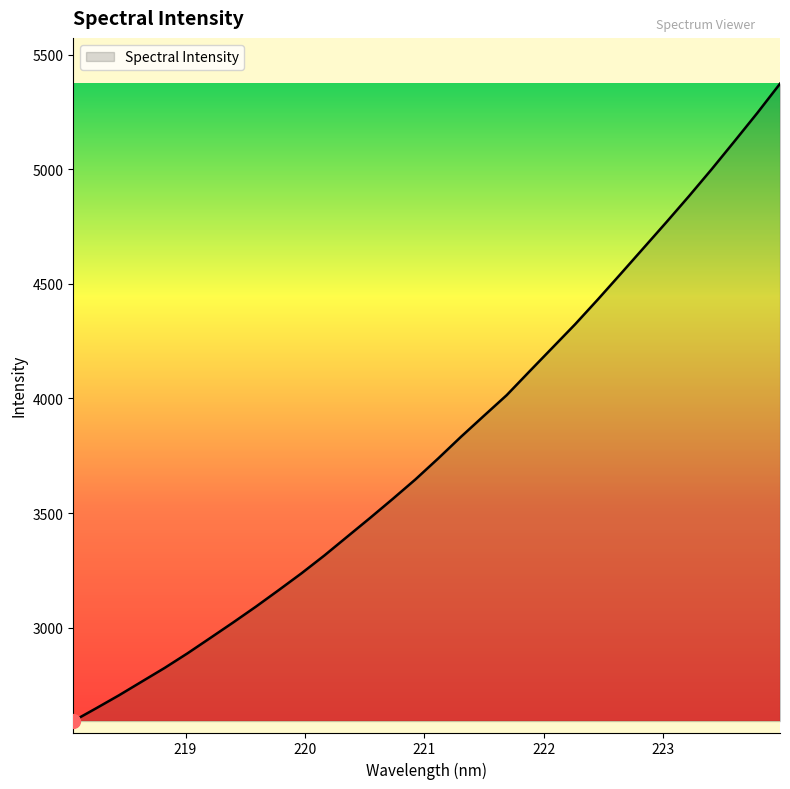

What is the smallest value displayed?

2592.0